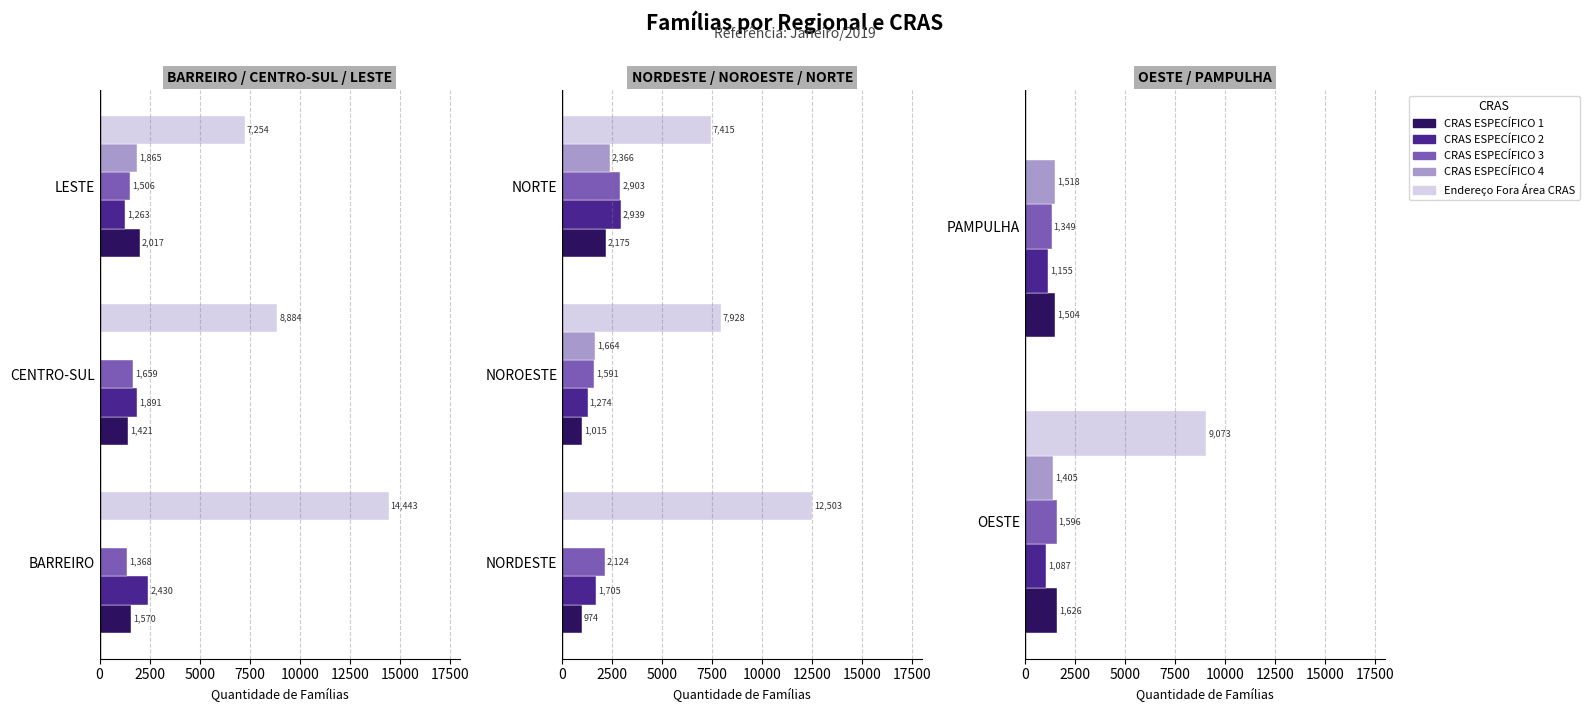

Which series has the largest total across all categories?

Endereço Fora Área CRAS